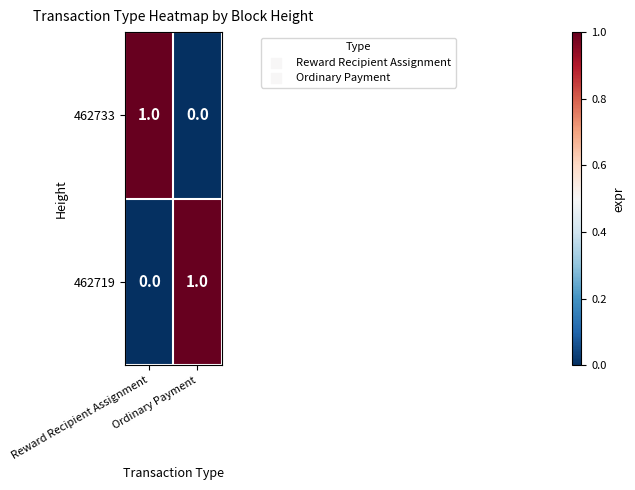

What is the spread (max minus min) of values at Ordinary Payment?

1